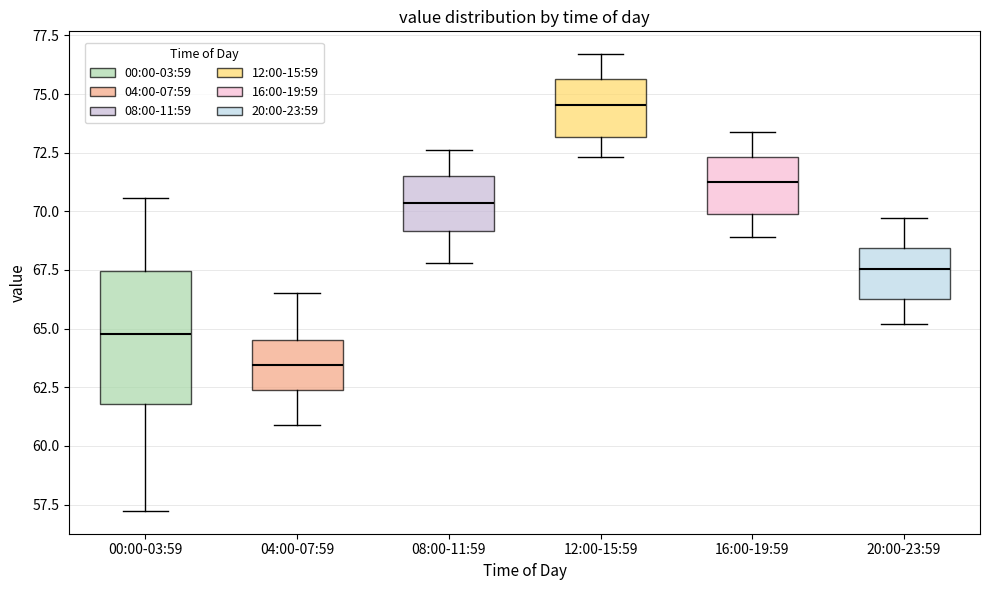

Reading left to right, transcribe this box plot: for each box, give where its median line is, the range the box spans, and where its two whiskers end, as read against the y-axis. The values are not printed on the chart, so give them approximately, as read against the axis.

00:00-03:59: median 65.0, box 62.0 to 67.5, whiskers 57.0 to 70.5
04:00-07:59: median 63.5, box 62.5 to 64.5, whiskers 61.0 to 66.5
08:00-11:59: median 70.5, box 69.0 to 71.5, whiskers 68.0 to 72.5
12:00-15:59: median 74.5, box 73.0 to 75.5, whiskers 72.5 to 76.5
16:00-19:59: median 71.5, box 70.0 to 72.5, whiskers 69.0 to 73.5
20:00-23:59: median 67.5, box 66.5 to 68.5, whiskers 65.0 to 69.5